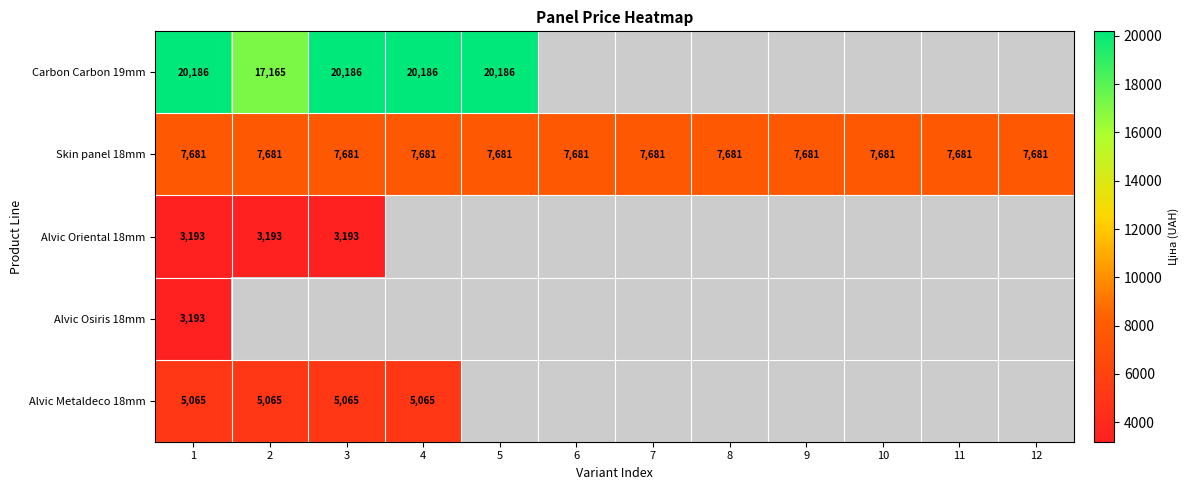

Is it true that Skin panel 18mm equals 13485.7 at 8?

False